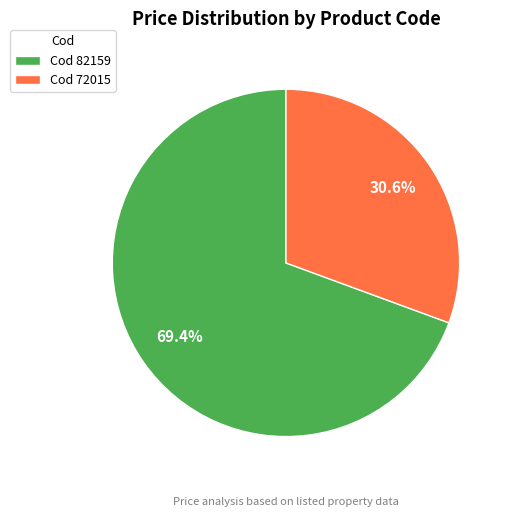

Approximately how many times larger is the value at Cod 82159 compared to Cod 72015?

2.3